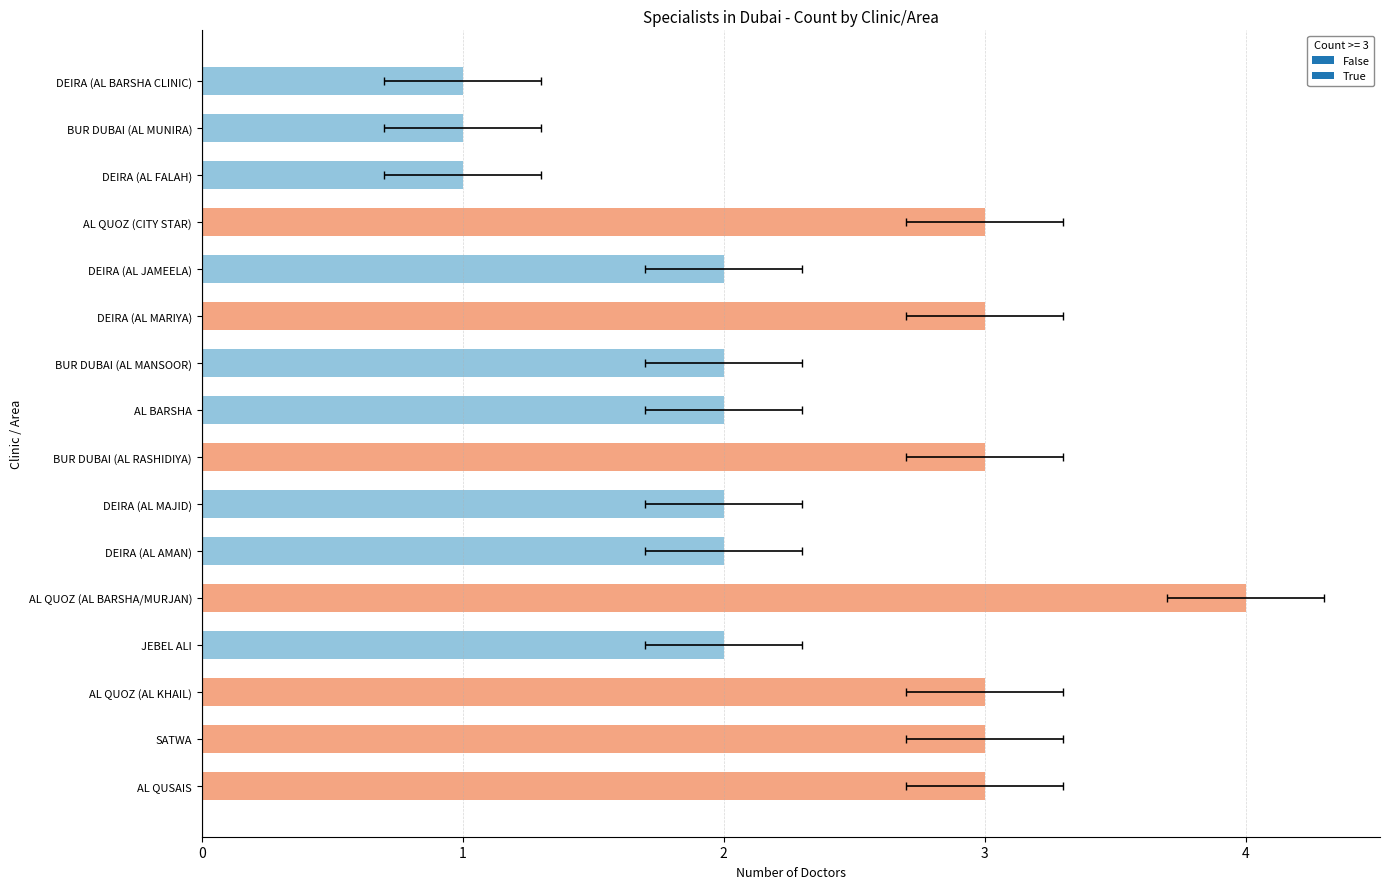

What position from the left is BUR DUBAI (AL MUNIRA)?

15